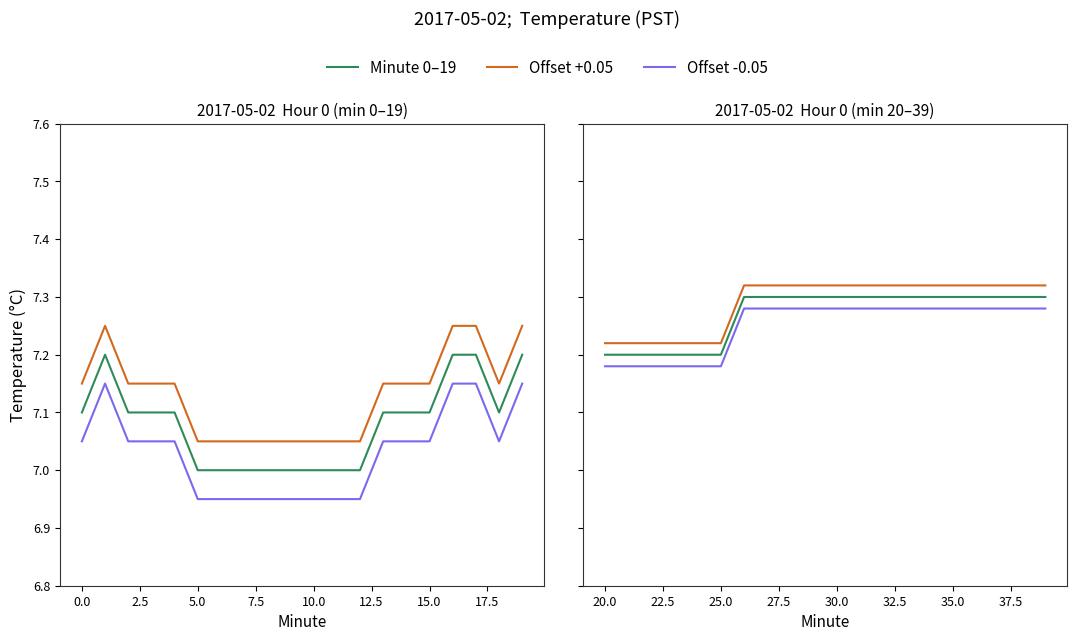

True or false: Offset -0.02 and Offset +0.05 intersect in this chart.

True